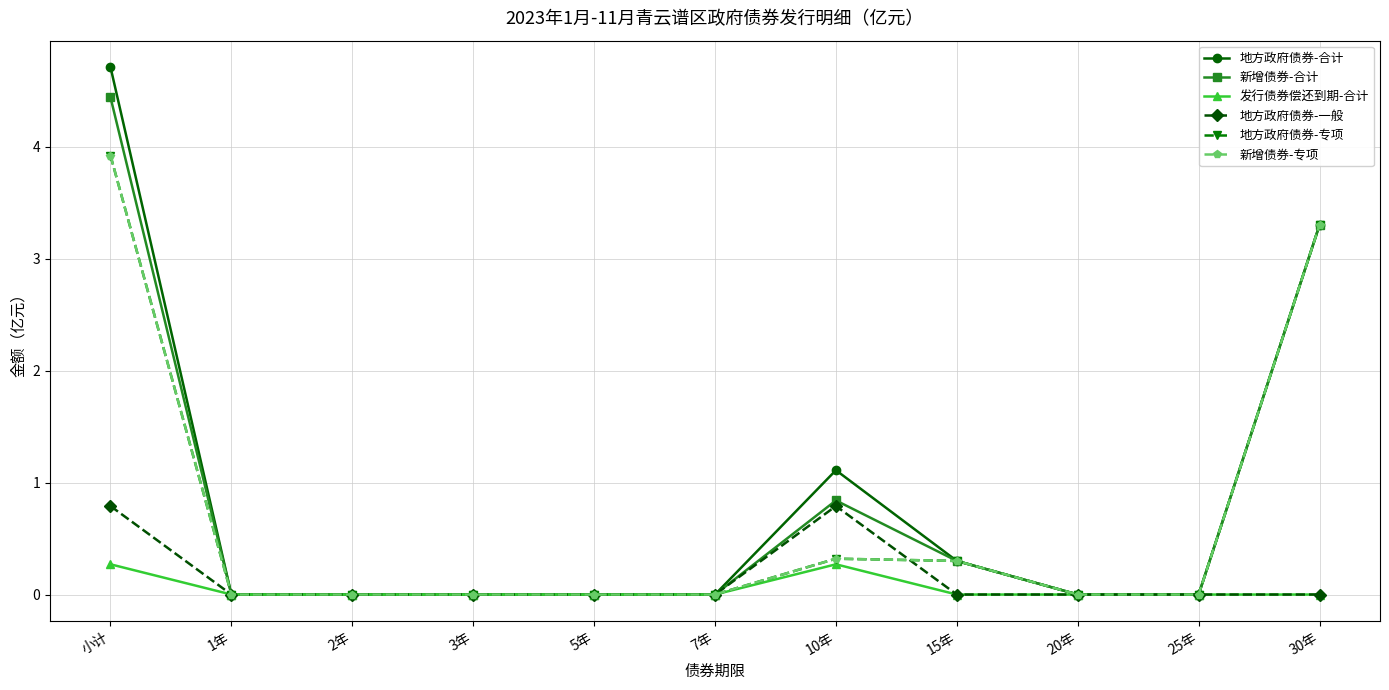

Is the value of 新增债券-合计 at 1年 greater than the value of 新增债券-专项 at 20年?

No